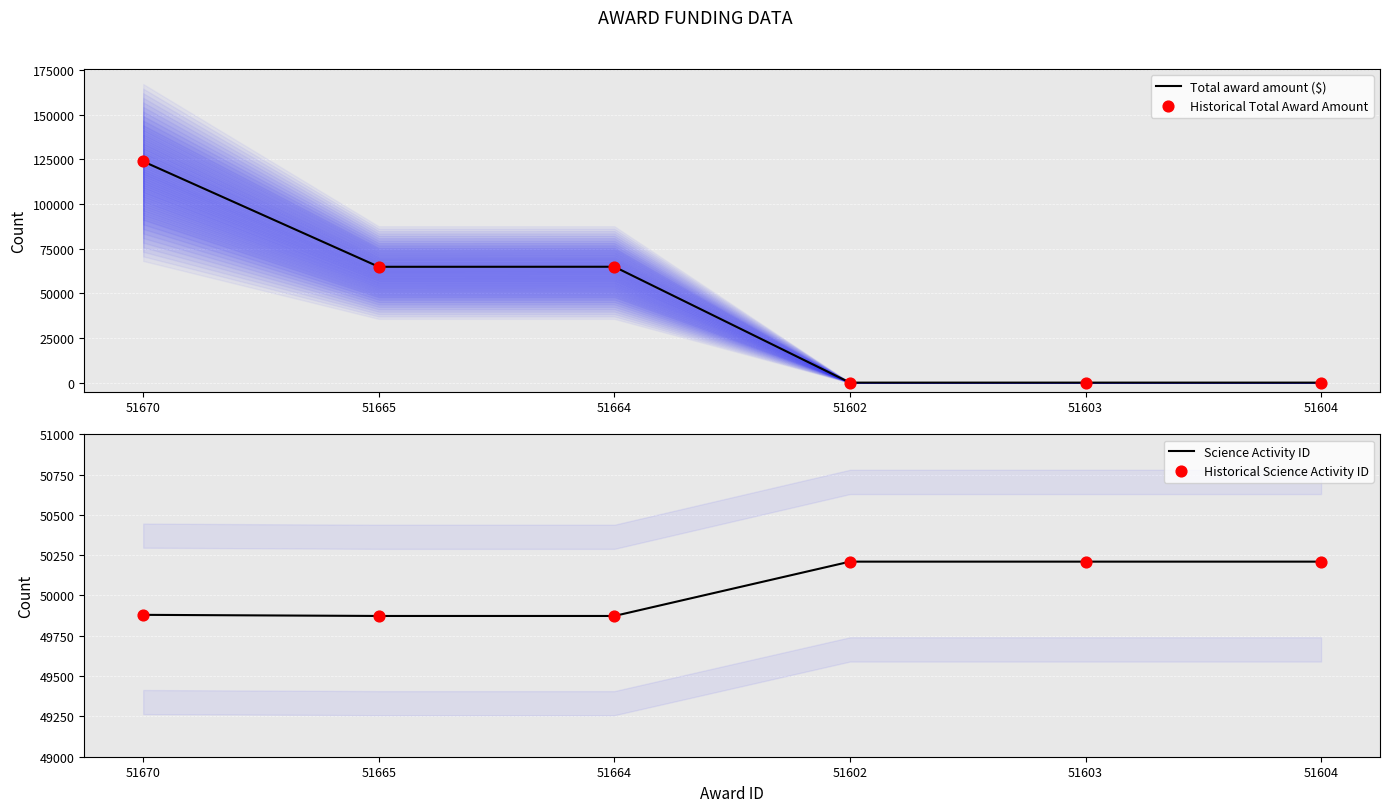

At which category is the sum across all series the highest?

51670